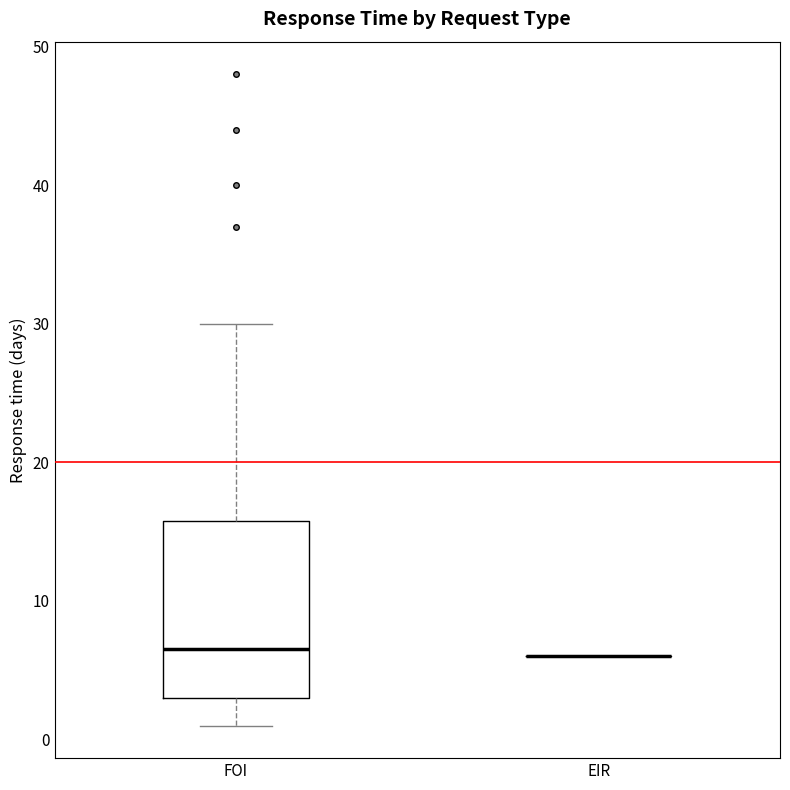

Where is the upper edge of the box for FOI on the y-axis? The values are not printed on the chart, so give them approximately, as read against the axis.

16